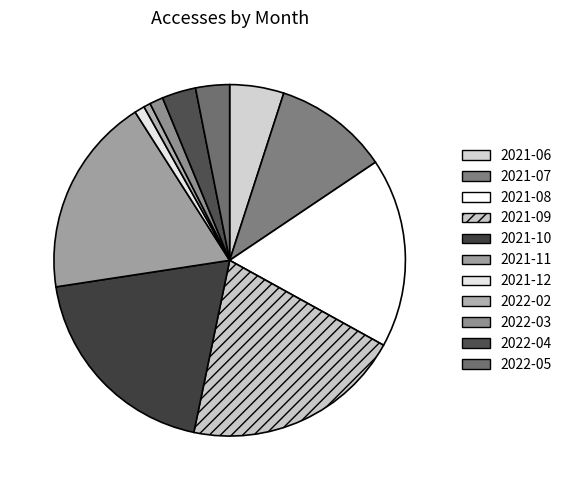

Is 2021-07 the majority of the pie?

No